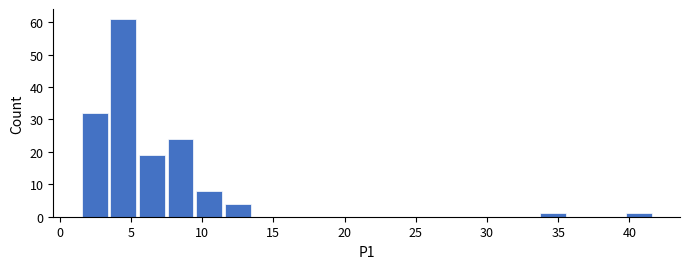

Which range on the x-axis has the tallest bar?

3.5 to 5.5